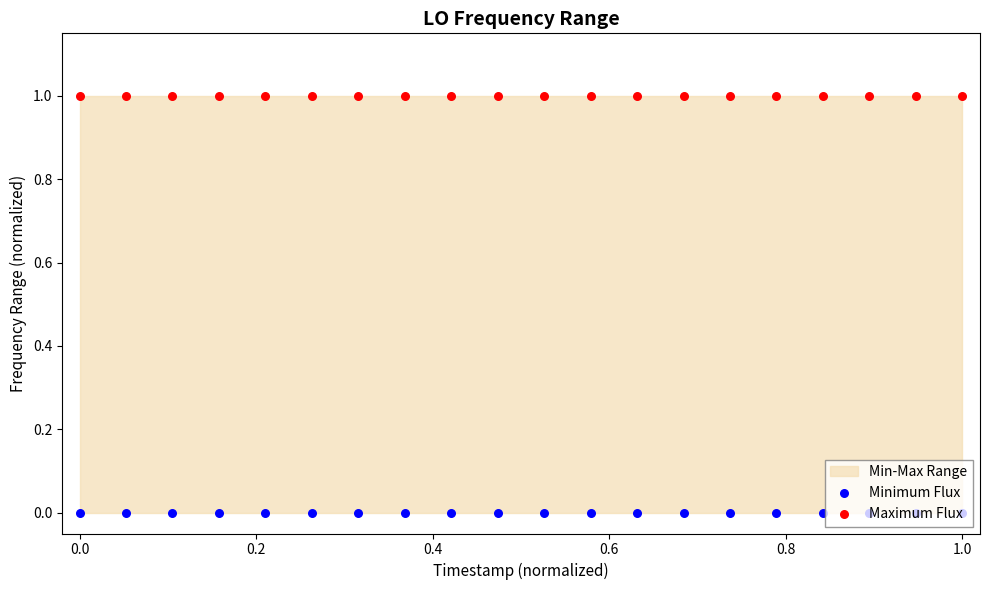

Which series has the widest spread of Y values?

Minimum Flux